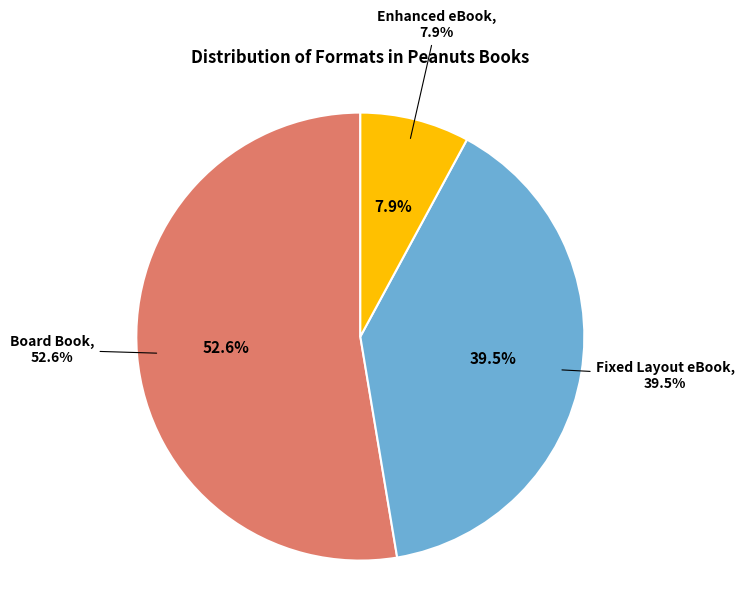

Between Enhanced eBook and Fixed Layout eBook, which is larger?

Fixed Layout eBook